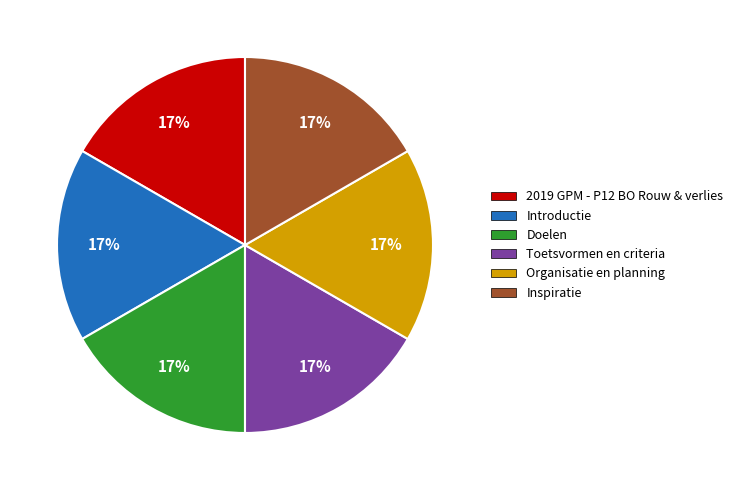

Do Introductie and Organisatie en planning together represent more than half of the pie?

No